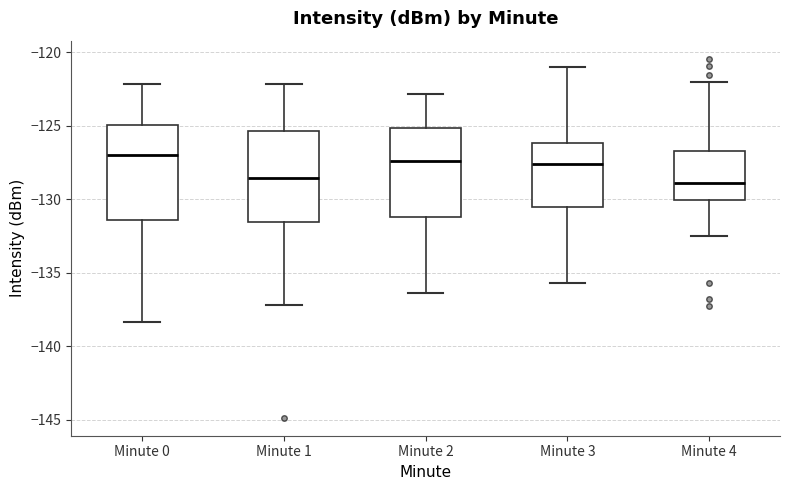

Where does the lower whisker of the box for Minute 0 end on the y-axis? The values are not printed on the chart, so give them approximately, as read against the axis.

-138.5